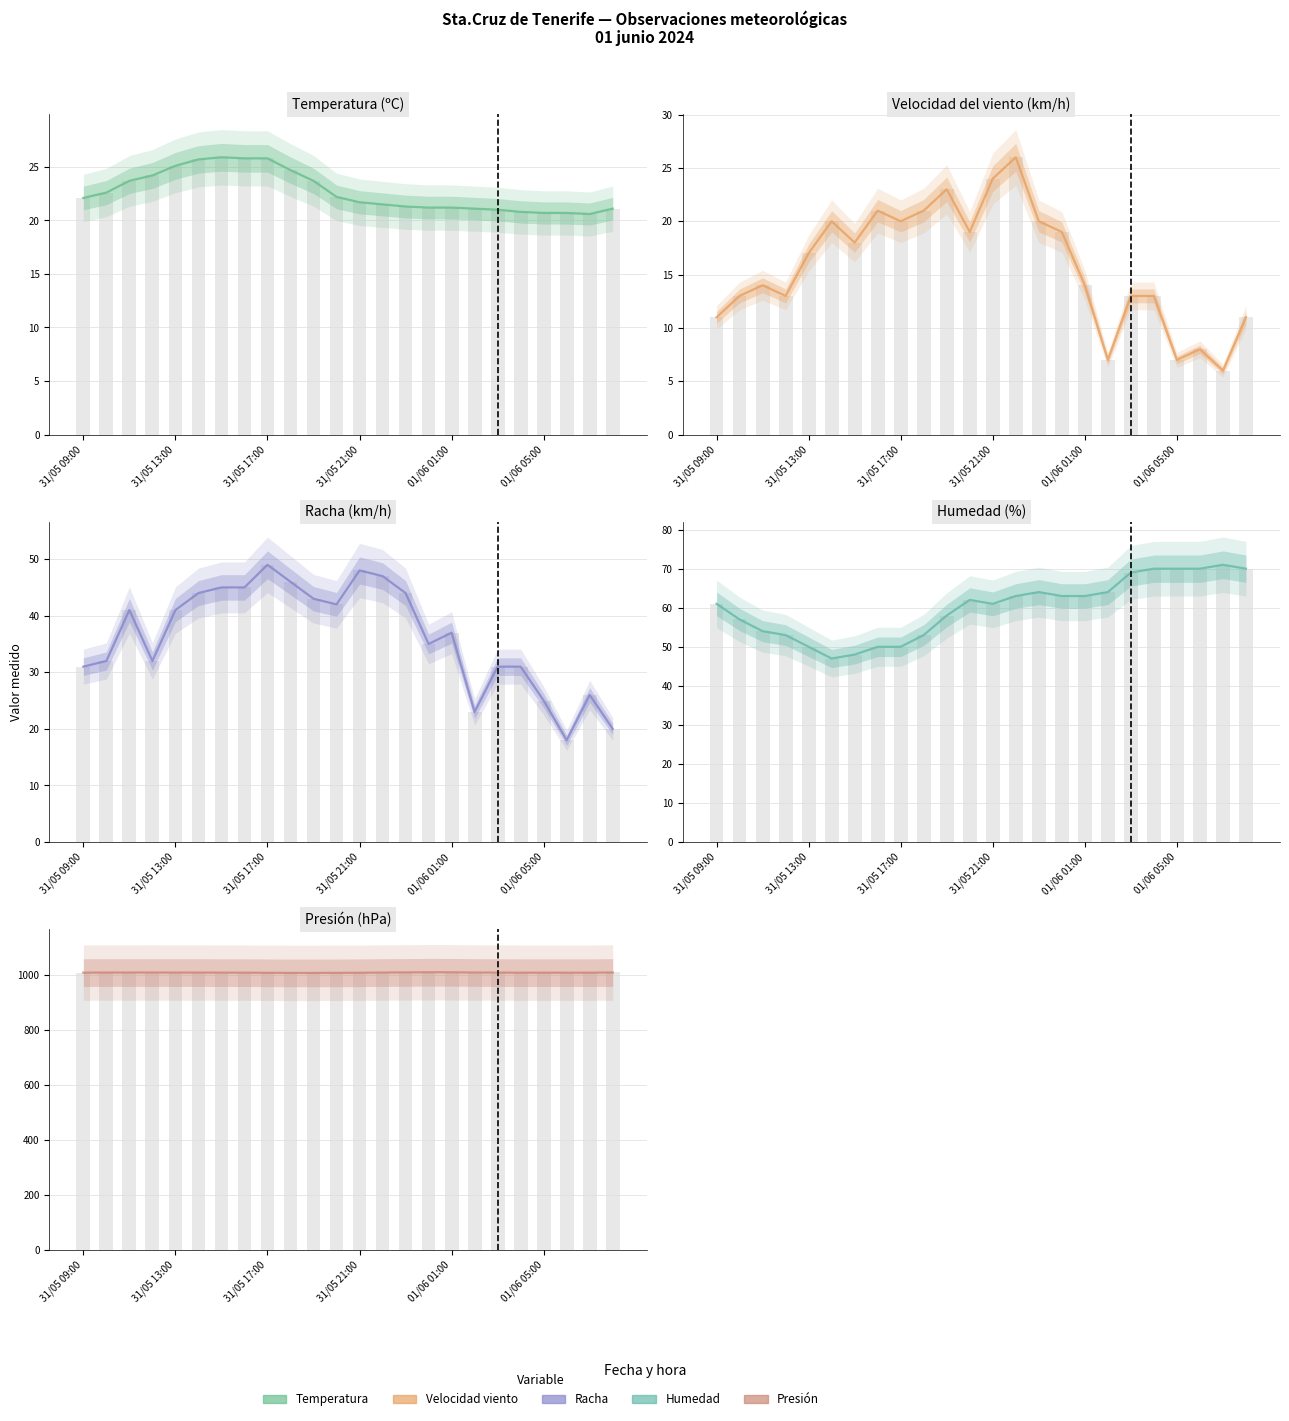

Which series changed the most between 01/06 01:00 and 13?

Humedad (%)